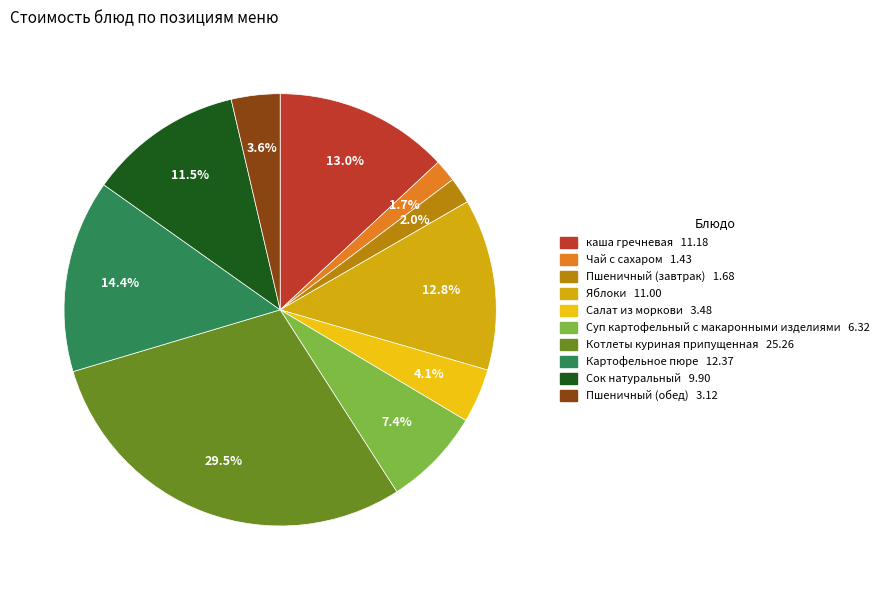

Which category has the biggest portion of the pie?

Котлеты куриная припущенная